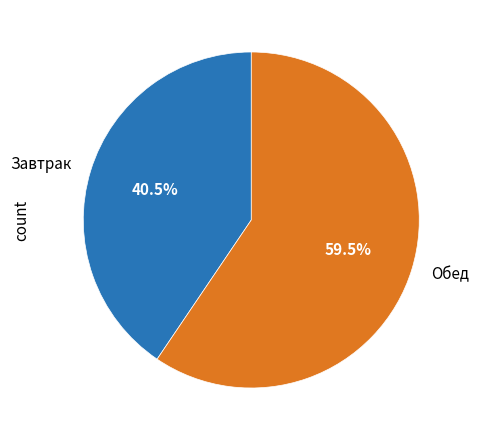

Between Завтрак and Обед, which is larger?

Обед